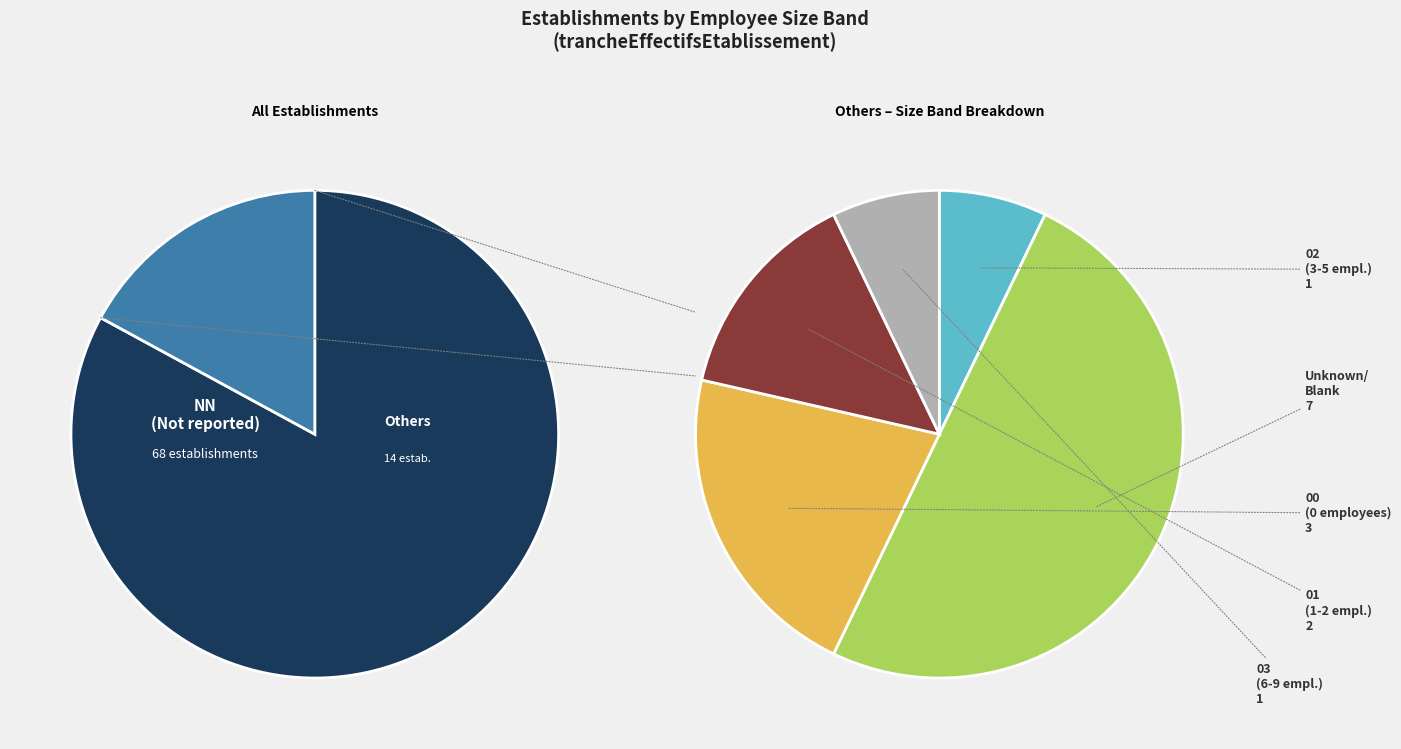

How many slices are in this pie chart?

6